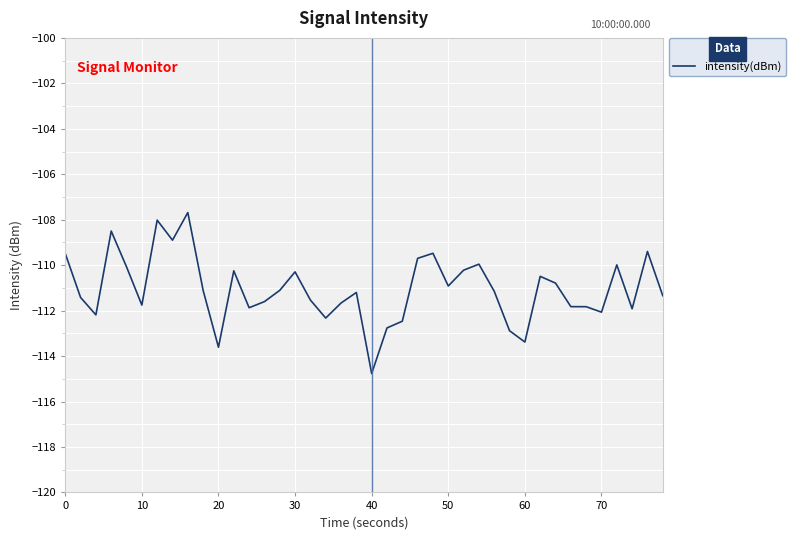

What is the difference between the maximum and minimum values?

7.1